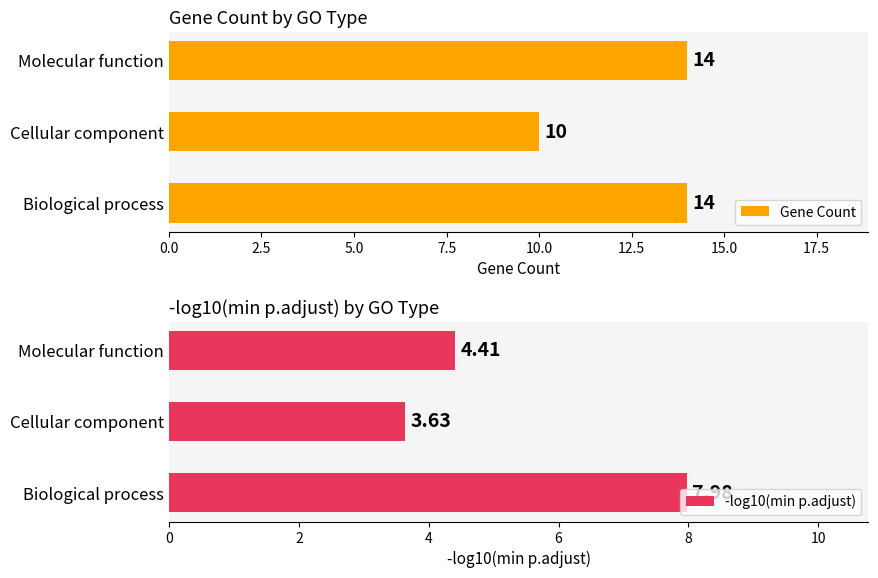

What are all the series names shown in the legend?

Gene Count, -log10(min p.adjust)